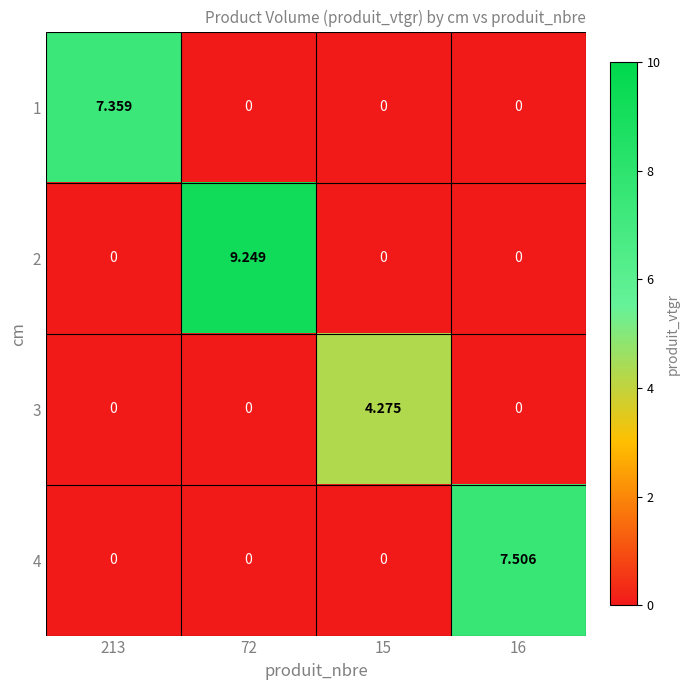

Rank the series by their maximum value, from lowest to highest.

3, 1, 4, 2